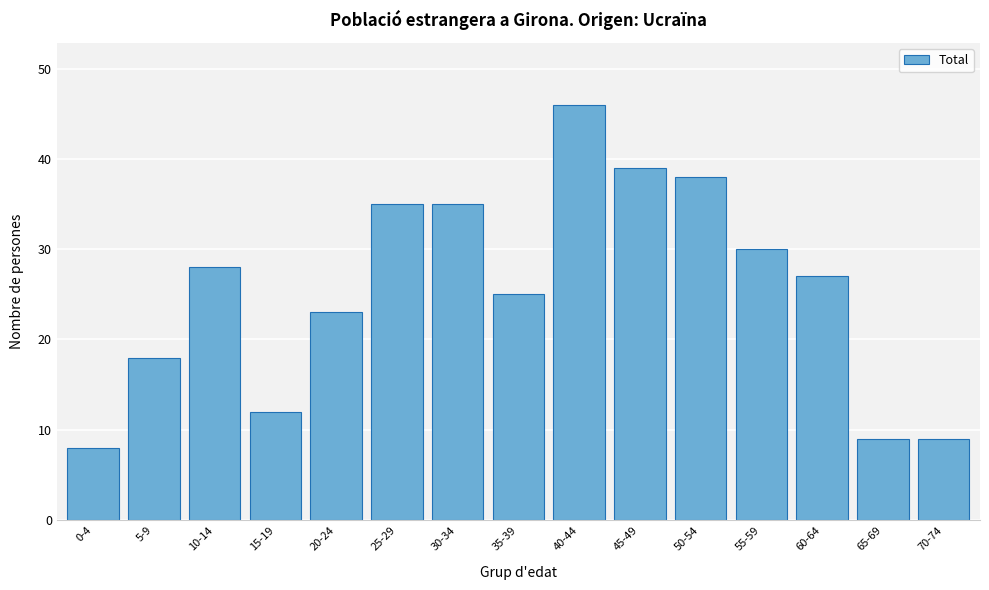

Reading left to right, extract all data points from this chart.

8	18	28	12	23	35	35	25	46	39	38	30	27	9	9